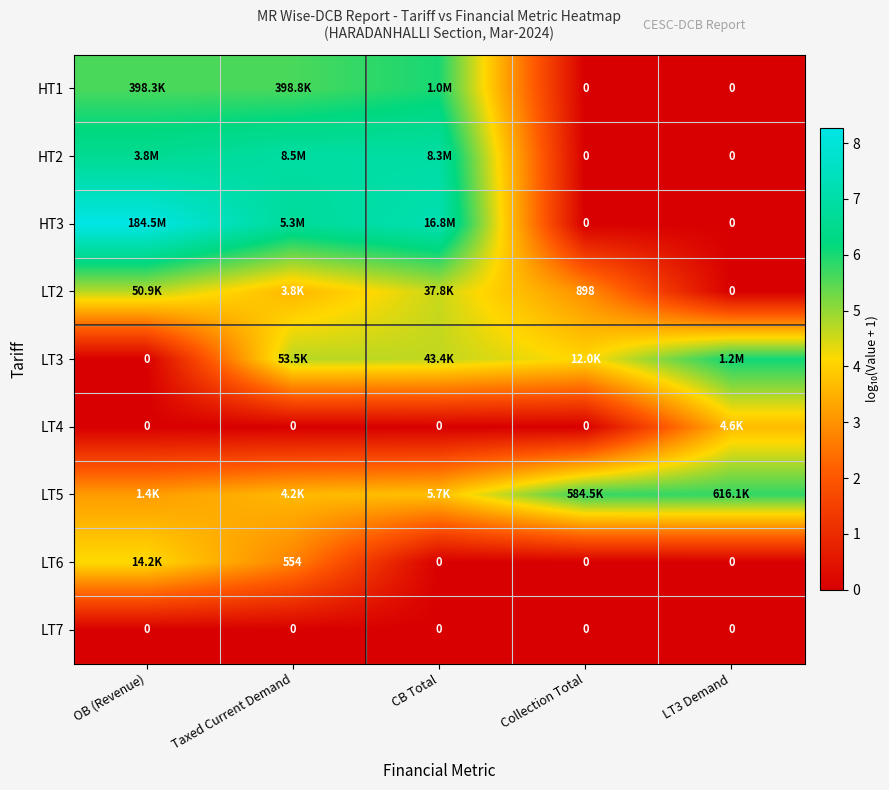

What is the spread (max minus min) of values at LT3 Demand?

6.1